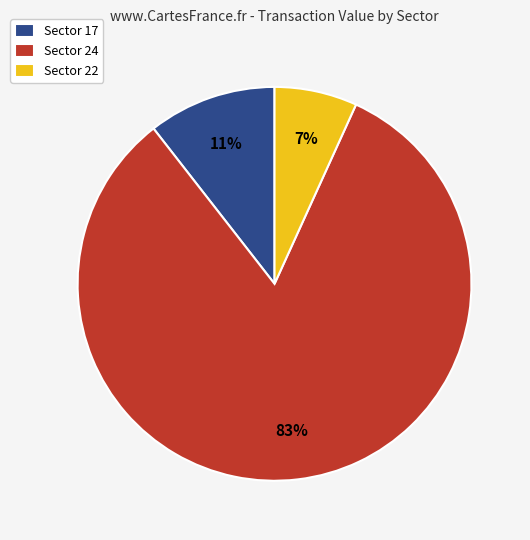

To the nearest percent, what is the average slice percentage?

33%